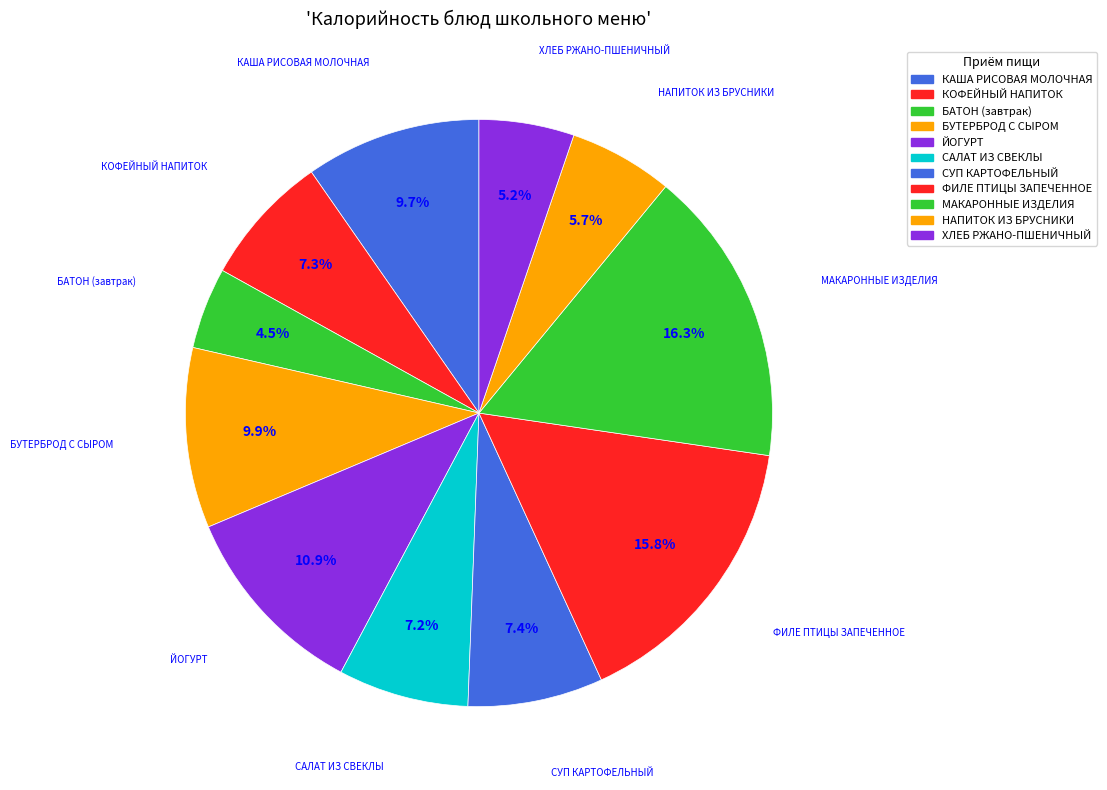

True or false: НАПИТОК ИЗ БРУСНИКИ accounts for 1% of the total.

False